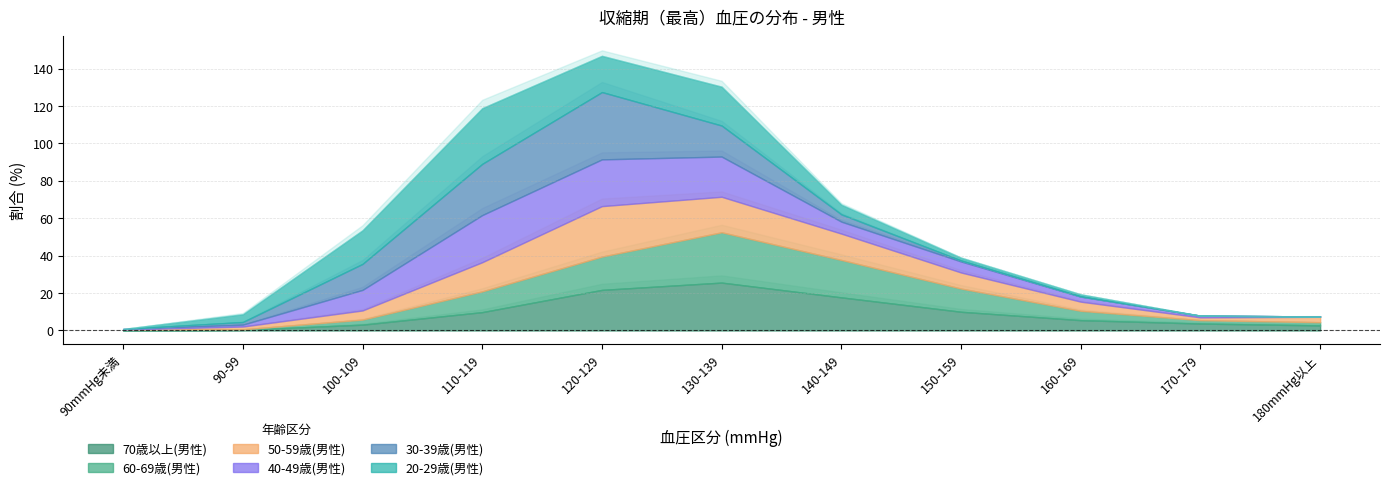

At which category does 60-69歳(男性) reach its first local peak?

130-139